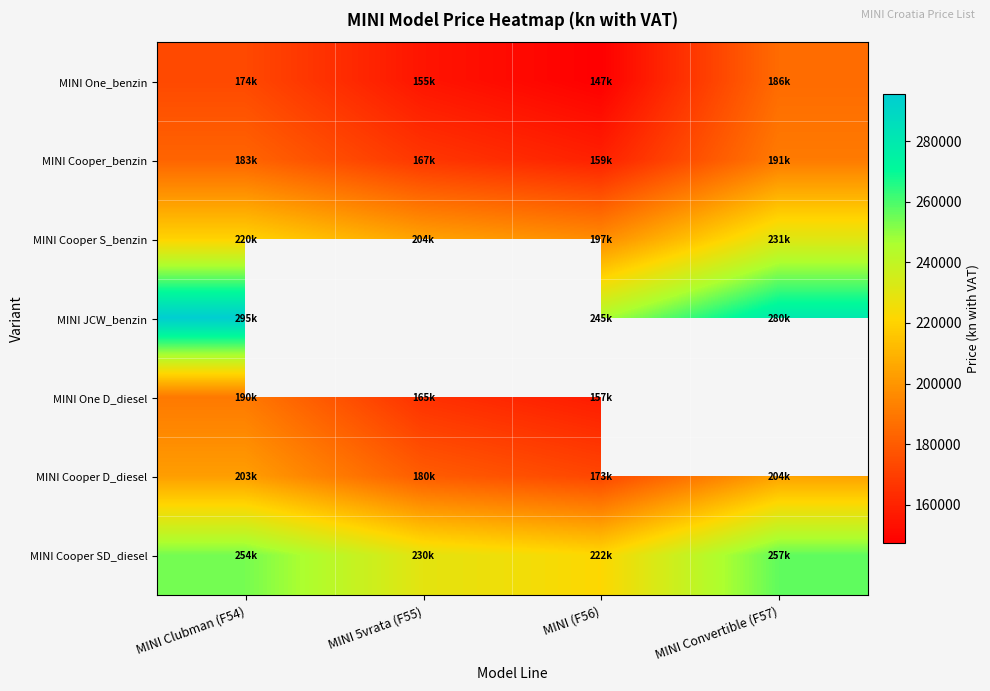

What is the difference between the maximum and minimum values in the MINI One_benzin series?

38250.0